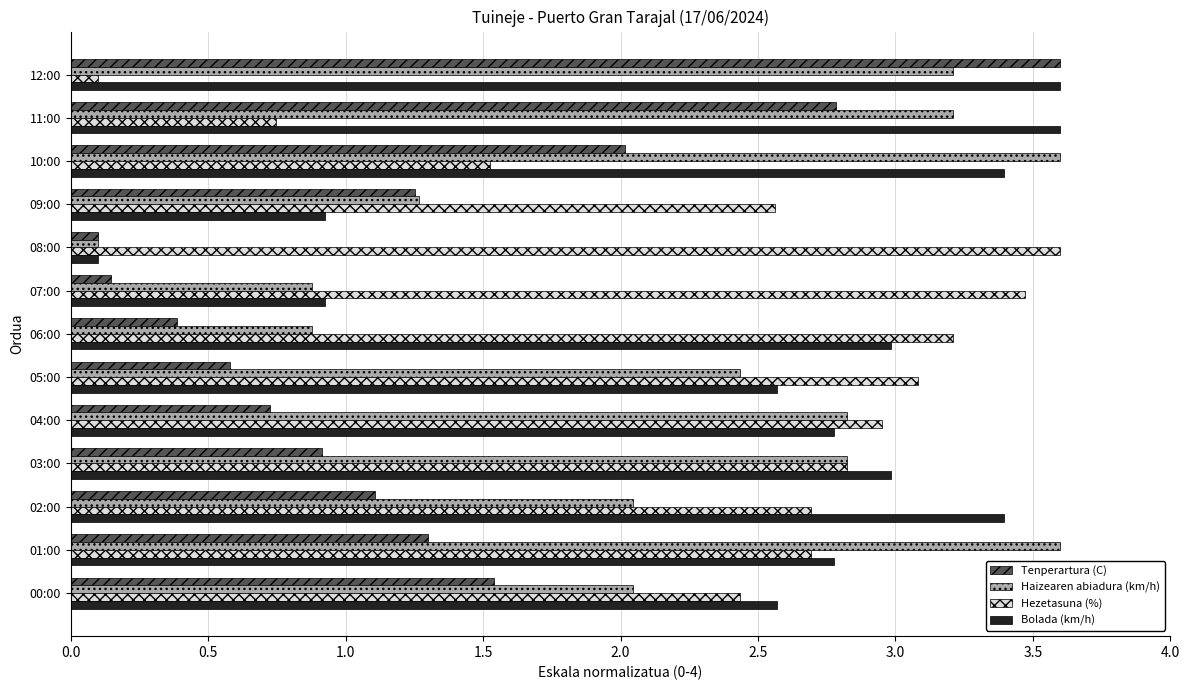

The Haizearen abiadura (km/h) series shows 0.1 at 08:00. True or false?

True